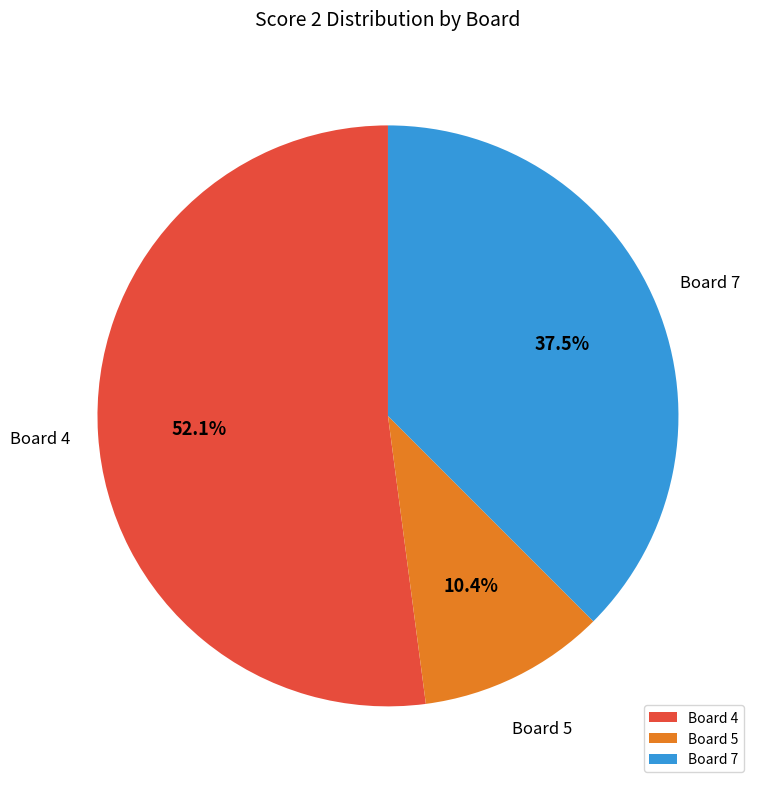

How much of the chart is everything except Board 5?

89.6%